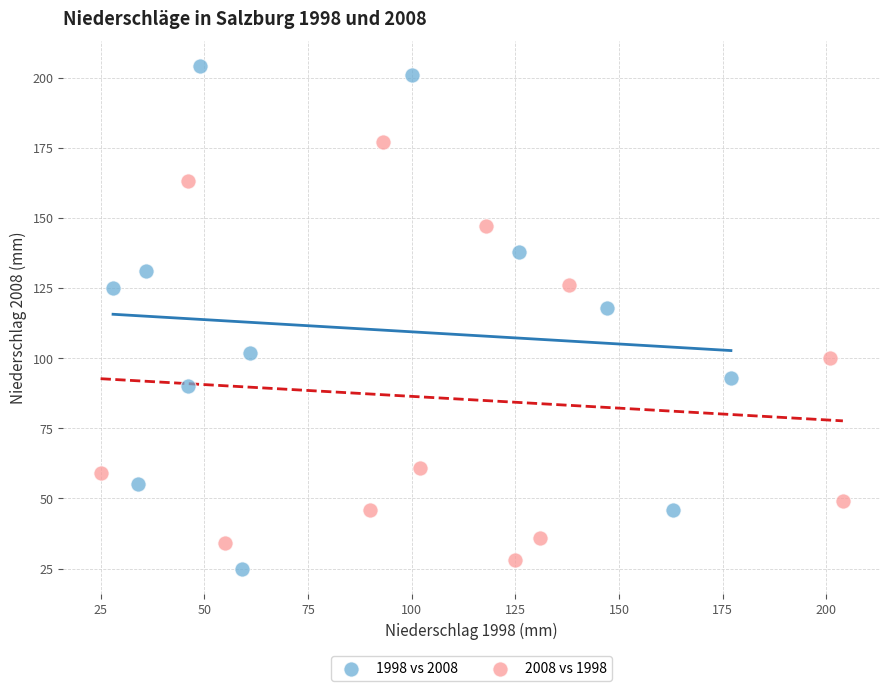

Which series reaches the maximum Y coordinate?

1998 vs 2008